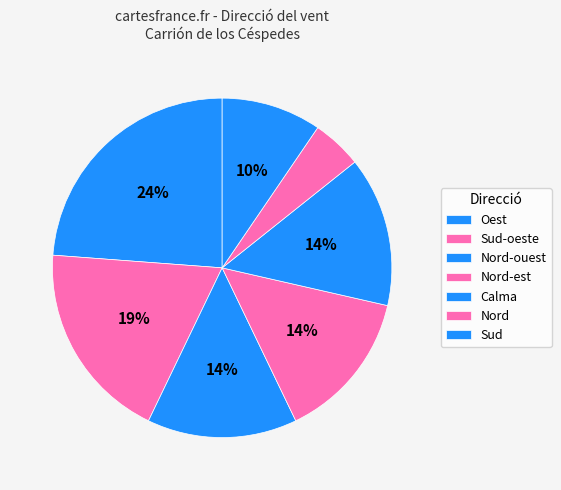

To the nearest percent, what is the combined percentage of Nord-est and Oest?

46%